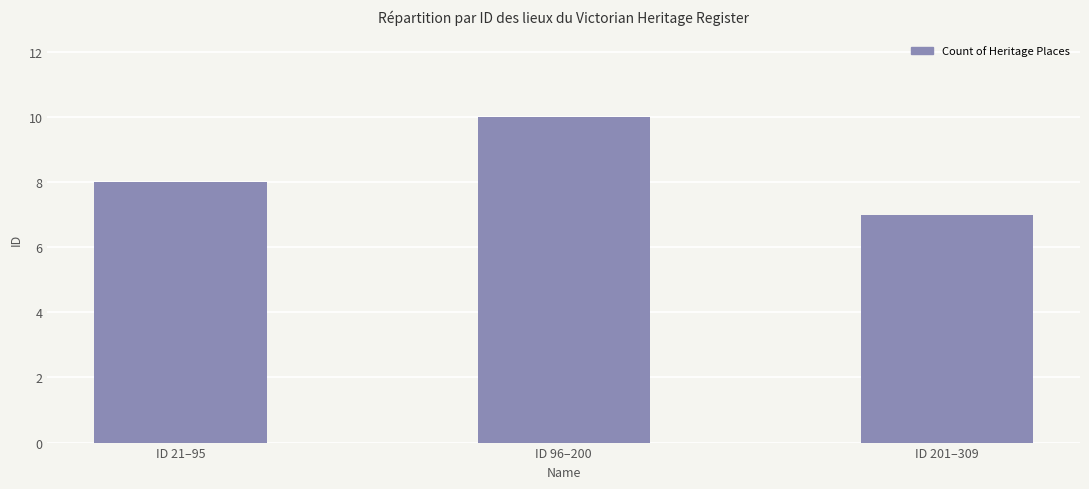

True or false: the data shows 8 at ID 21–95.

True